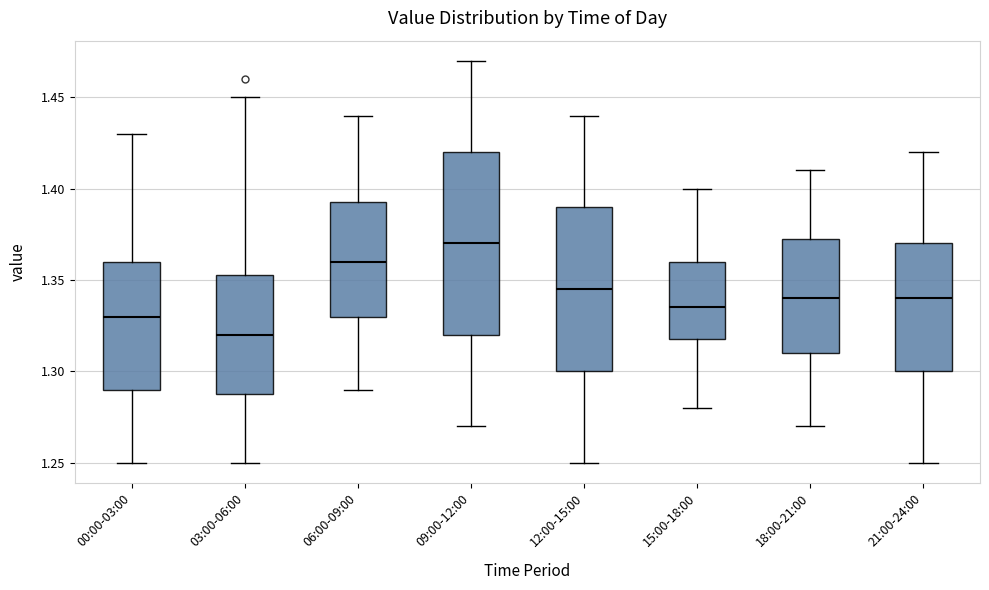

Which box is the tallest, from its lower edge to its upper edge?

09:00-12:00